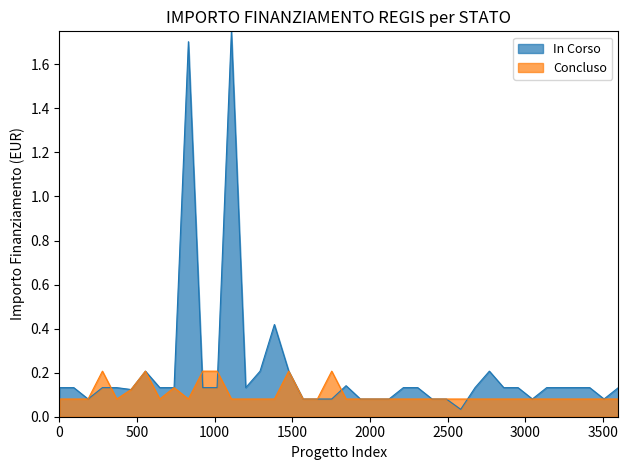

List the series in order of their overall mean, lowest first.

Concluso, In Corso